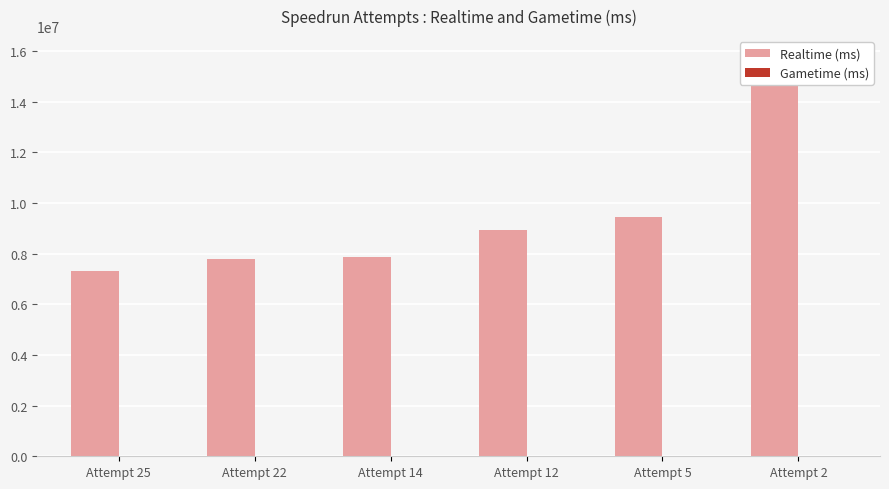

How many bars are there in each group?

2